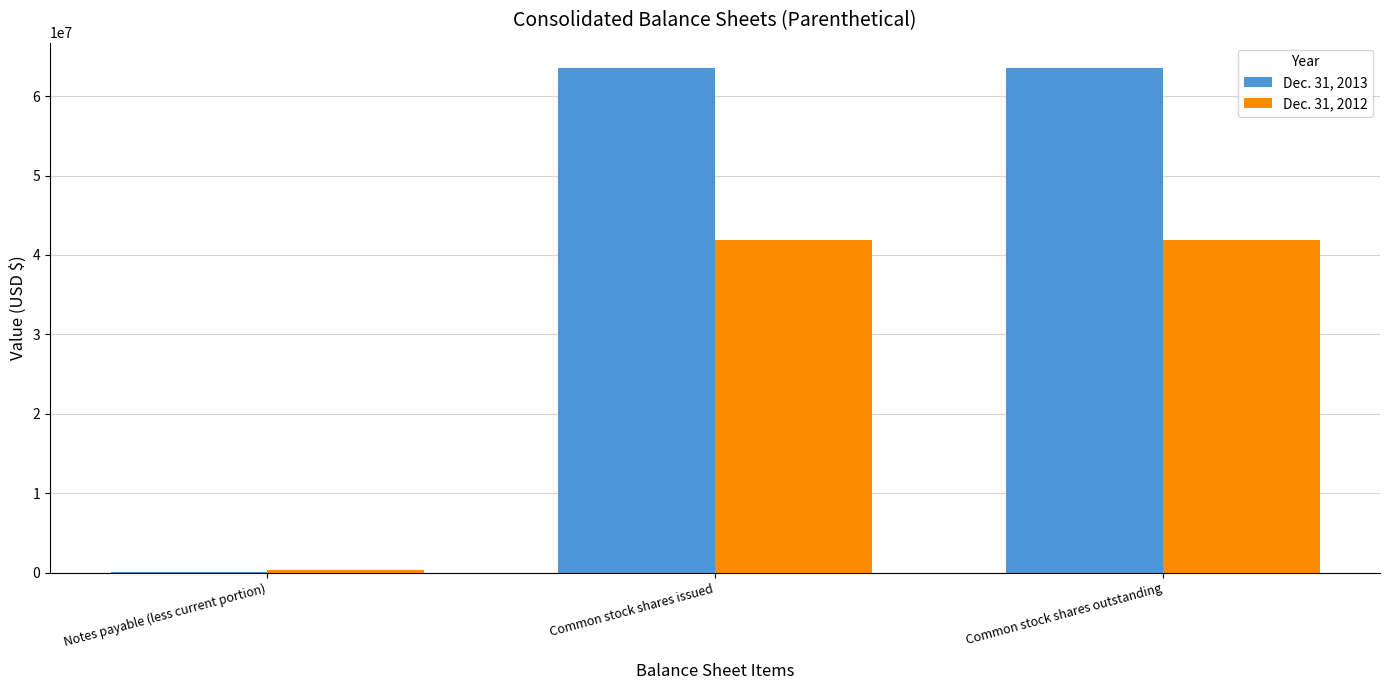

What is the maximum value shown in the chart?

63551350